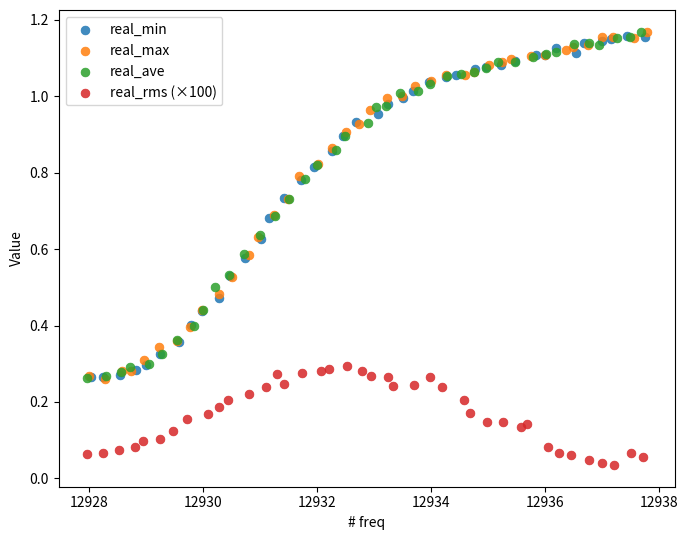

Which series contains the lowest Y value?

real_rms (×100)